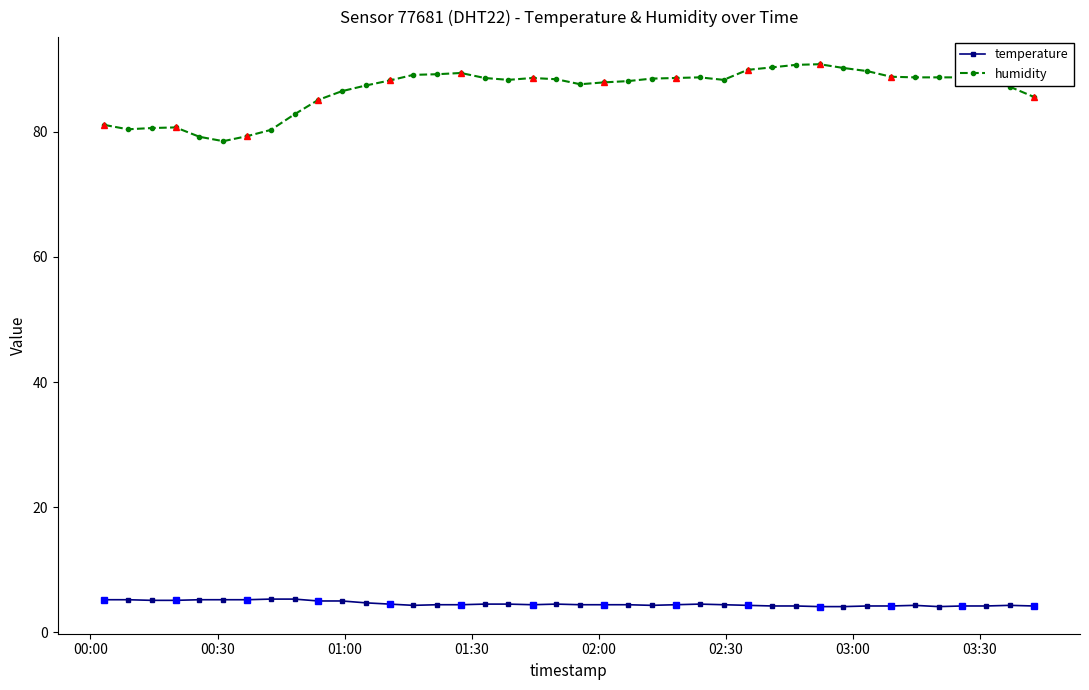

What is the maximum value for humidity?

90.8